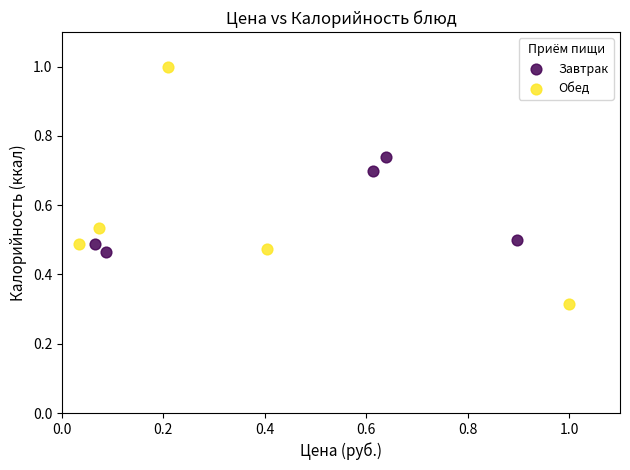

What are all the series names shown in the legend?

Завтрак, Обед